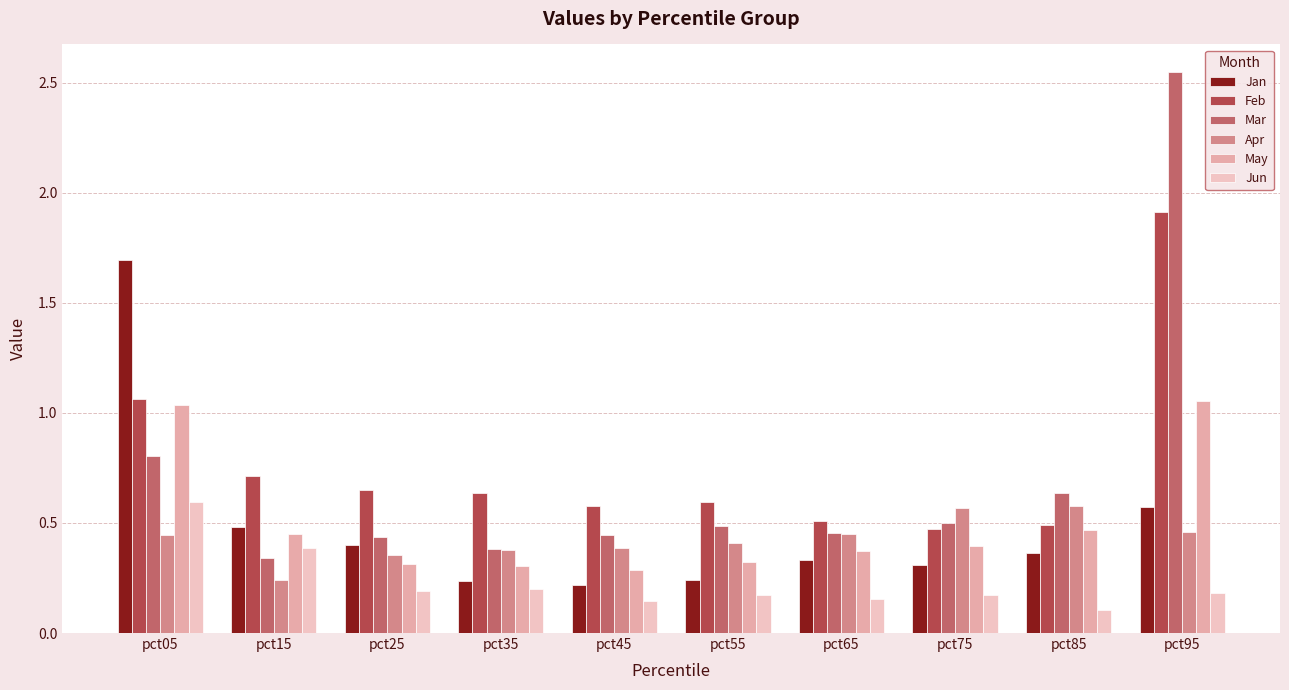

List the labels in order of Apr value, smallest first.

pct15, pct25, pct35, pct45, pct55, pct05, pct65, pct95, pct75, pct85